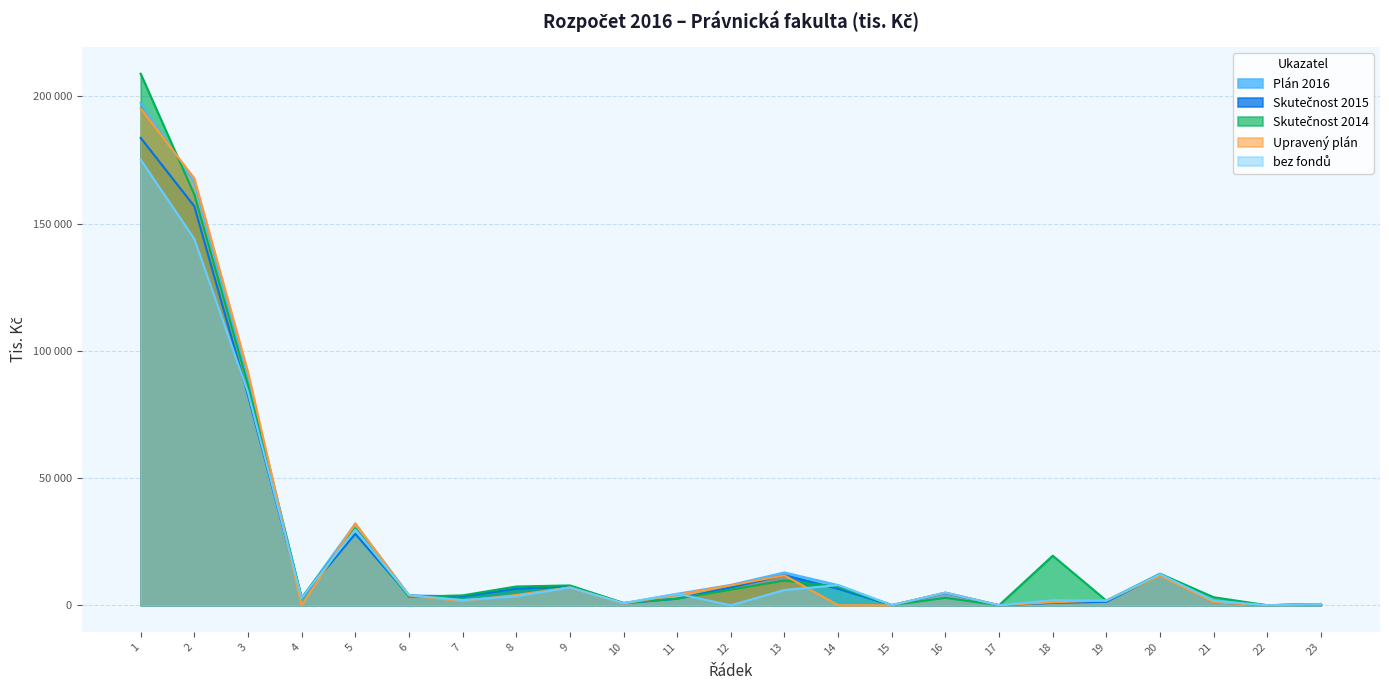

How many values in the bez fondů series exceed 3500?

11